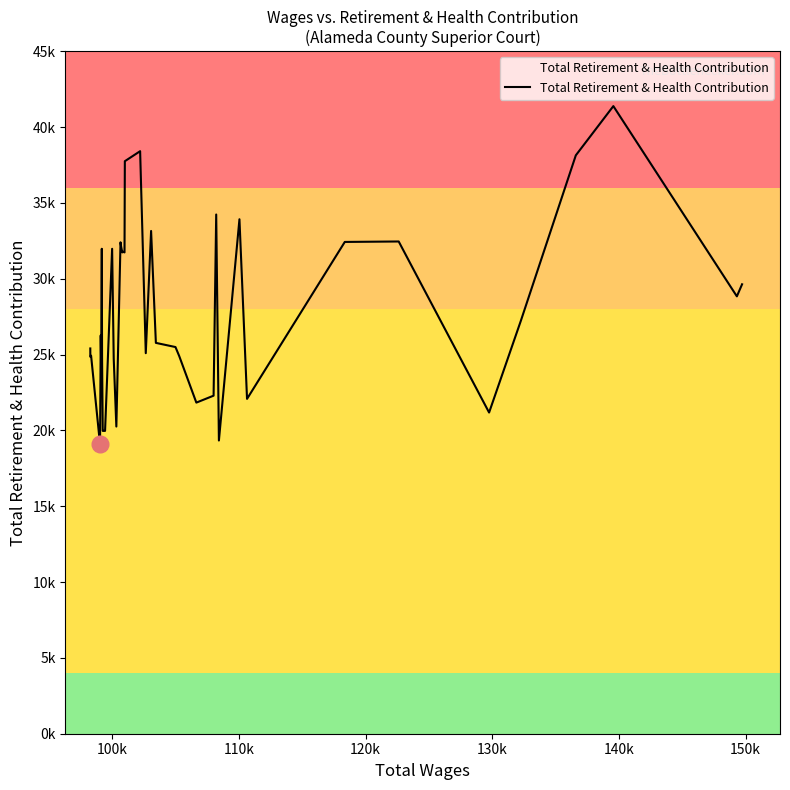

Does the chart display data point markers on the line(s)?

No